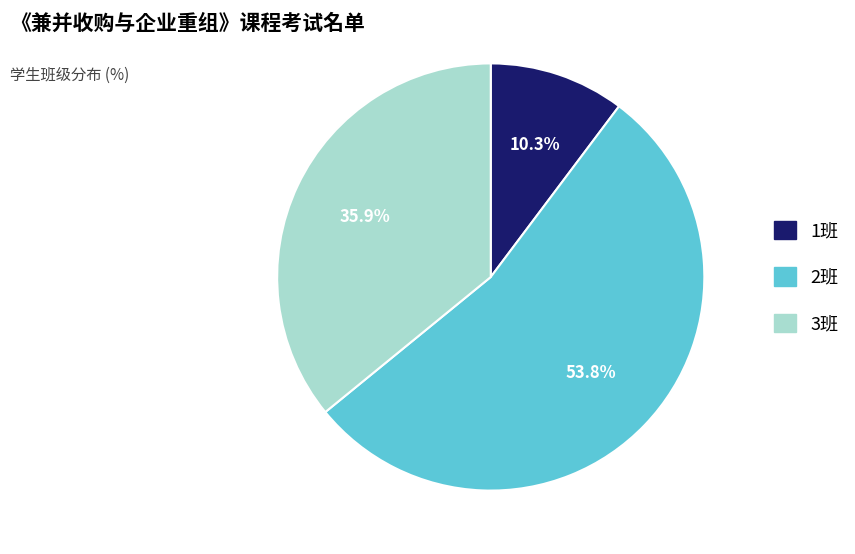

To the nearest percent, what is the average slice percentage?

33%